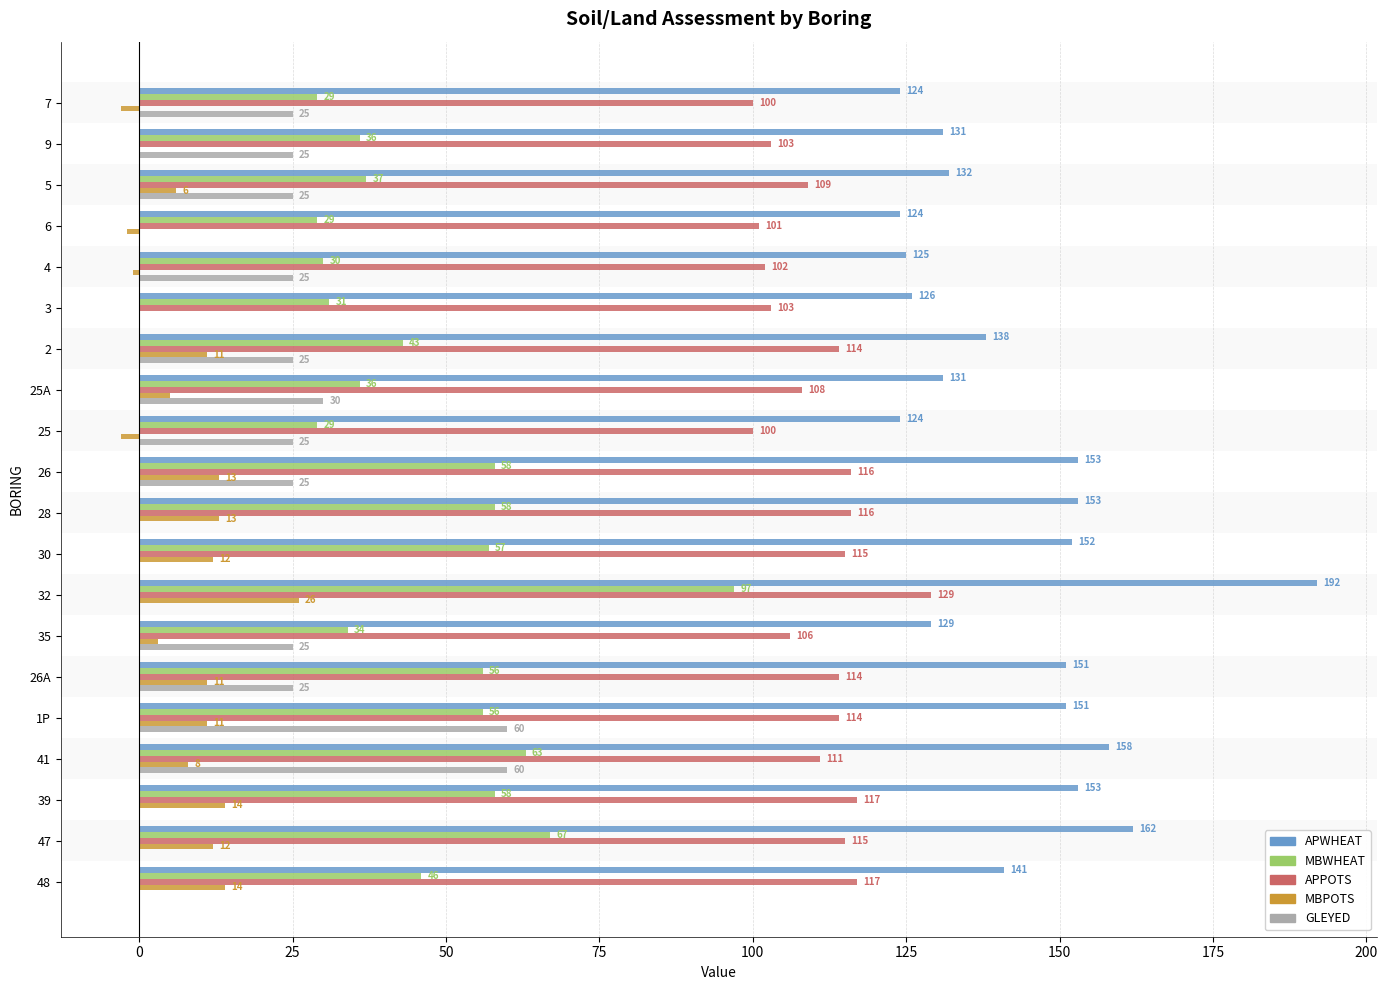

At which label is MBWHEAT closest to 63?

41